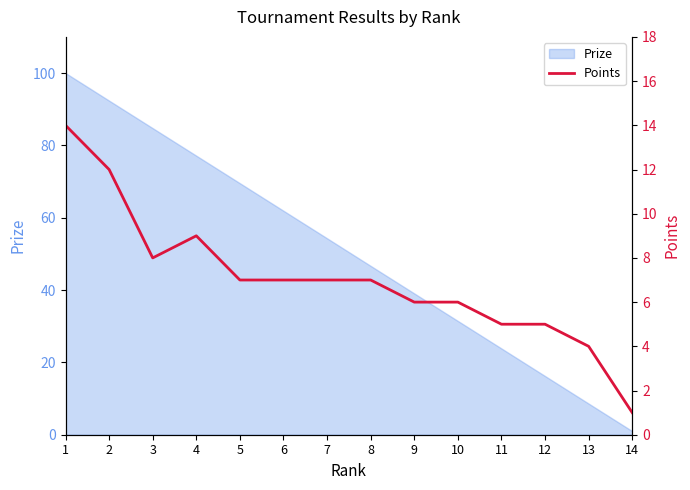

The value at 13 is 6. True or false?

False